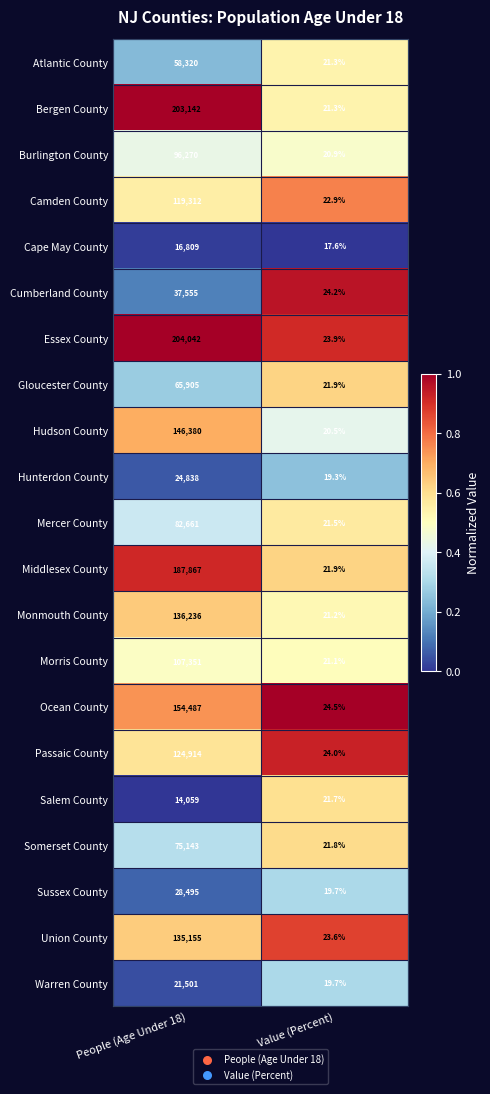

What is the total value across all series at People (Age Under 18)?

2040442.0